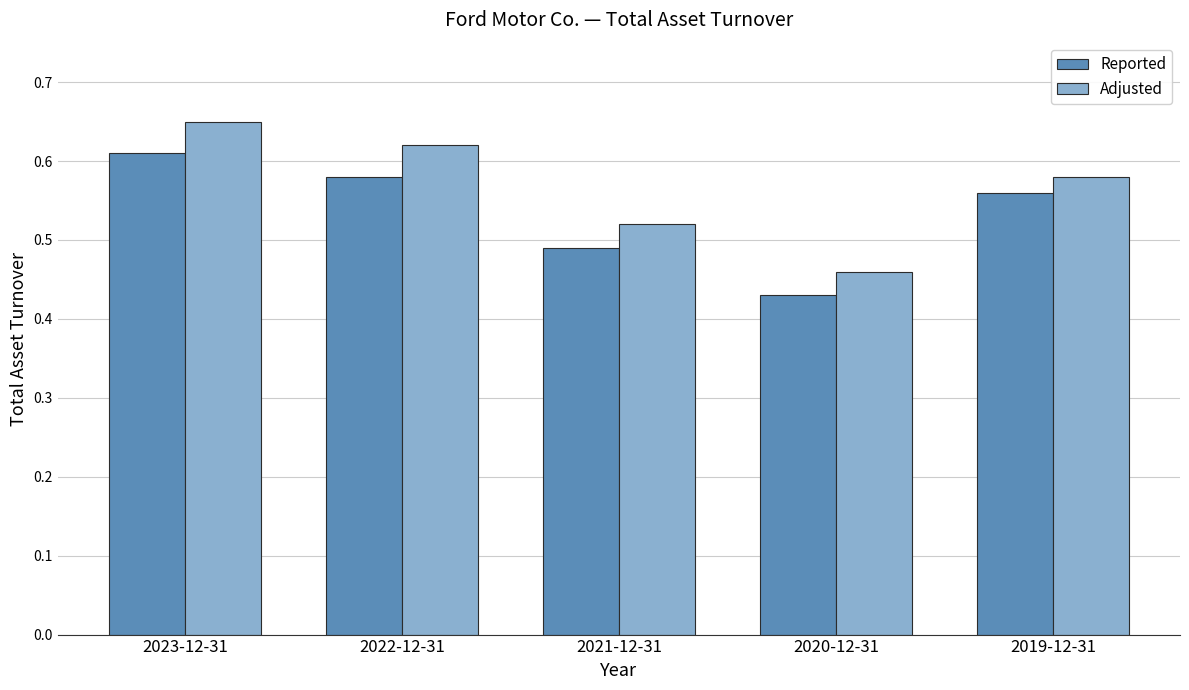

Which series has the largest range (max minus min)?

Adjusted